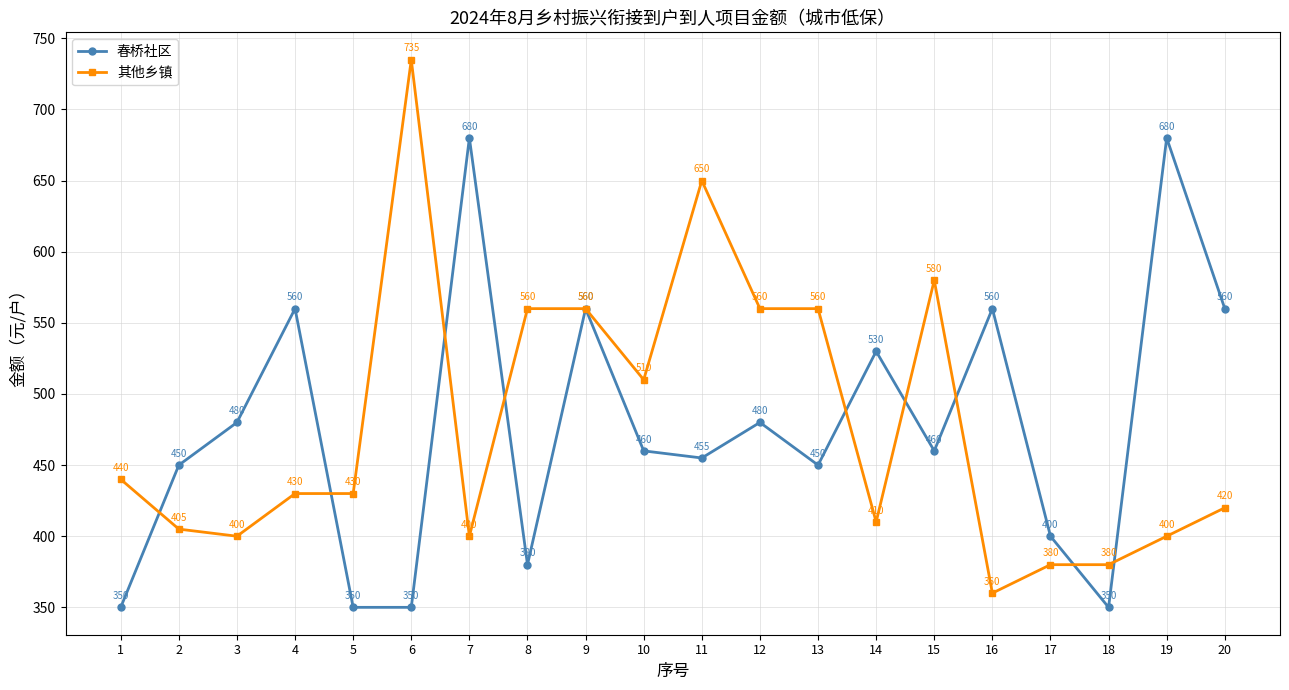

What is the sum of the 其他乡镇 values at 15 and 17?

960